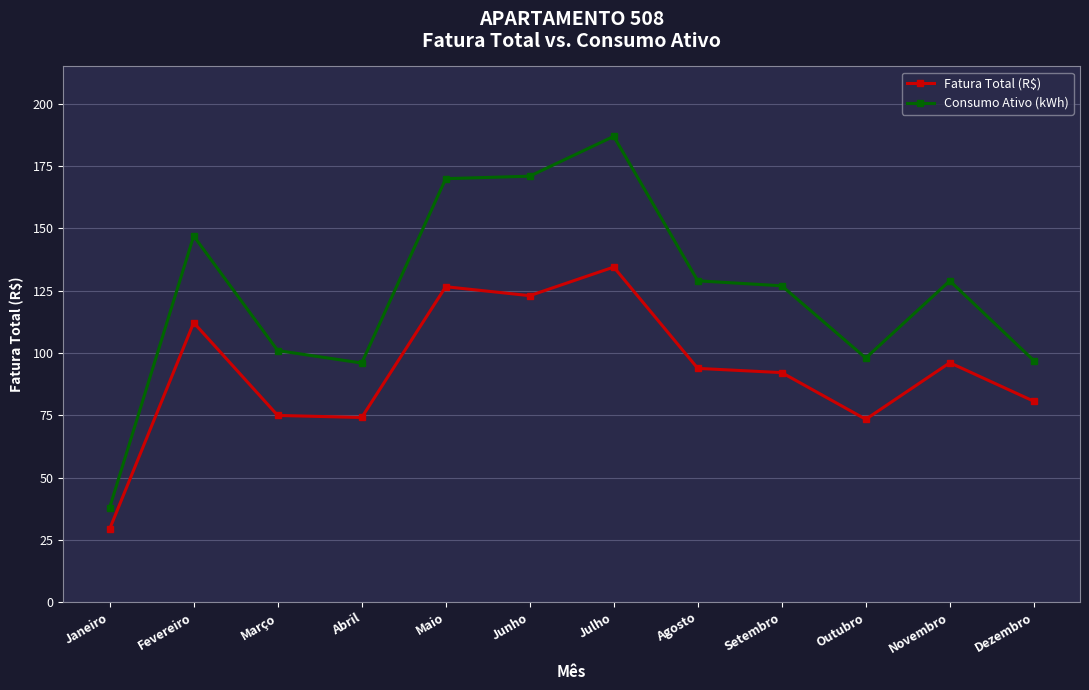

Between Março and Junho, which series saw the biggest shift?

Consumo Ativo (kWh)